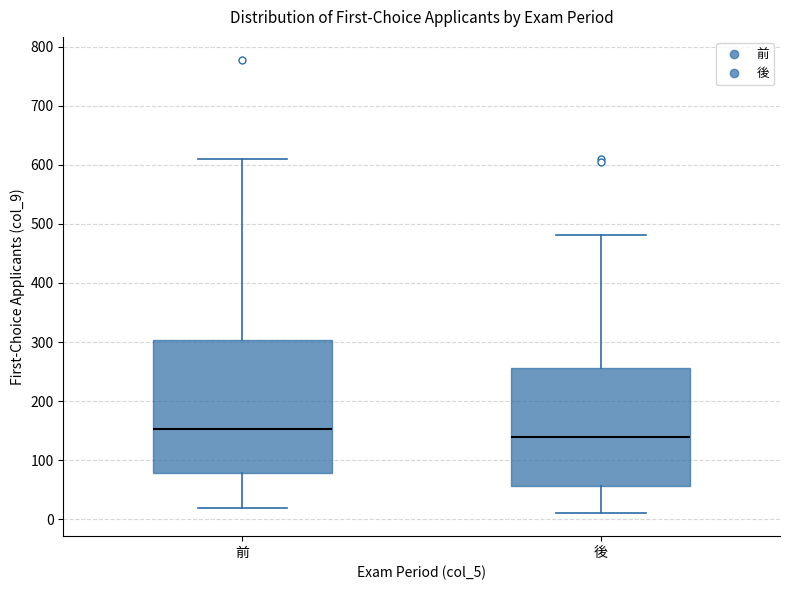

Which box is the tallest, from its lower edge to its upper edge?

前